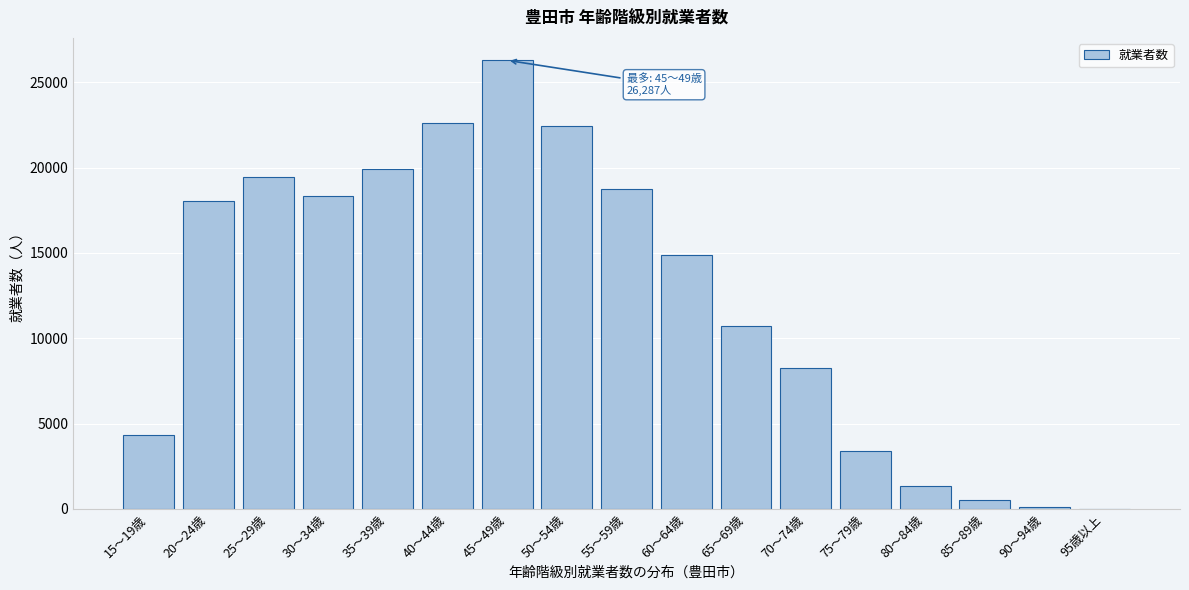

Reading left to right, extract all data points from this chart.

15～19歳=4309	20～24歳=18021	25～29歳=19466	30～34歳=18357	35～39歳=19921	40～44歳=22621	45～49歳=26287	50～54歳=22454	55～59歳=18742	60～64歳=14875	65～69歳=10695	70～74歳=8245	75～79歳=3375	80～84歳=1341	85～89歳=515	90～94歳=138	95歳以上=13